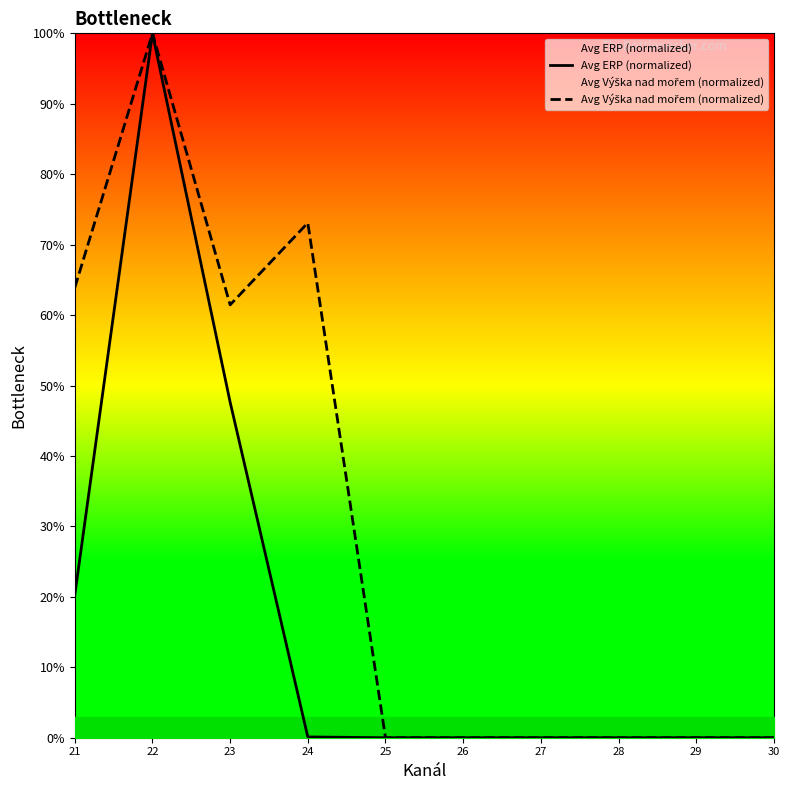

Where is Avg Výška nad mořem (normalized) nearest to the value 50?

23